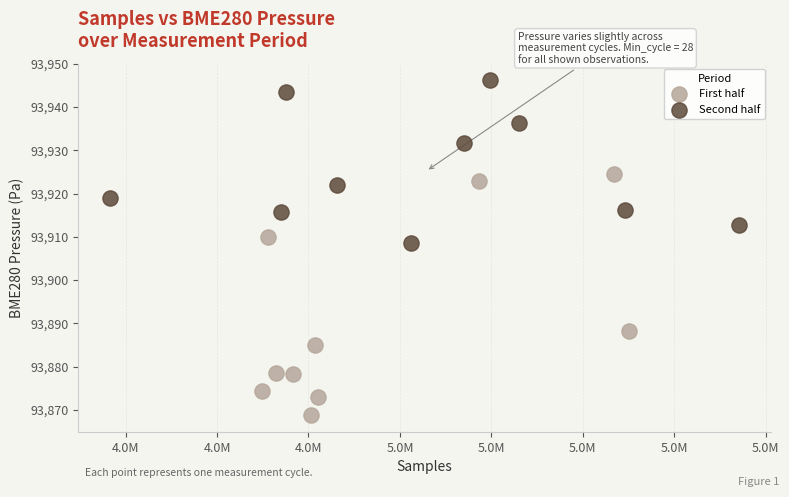

Which series reaches the minimum Y coordinate?

First half